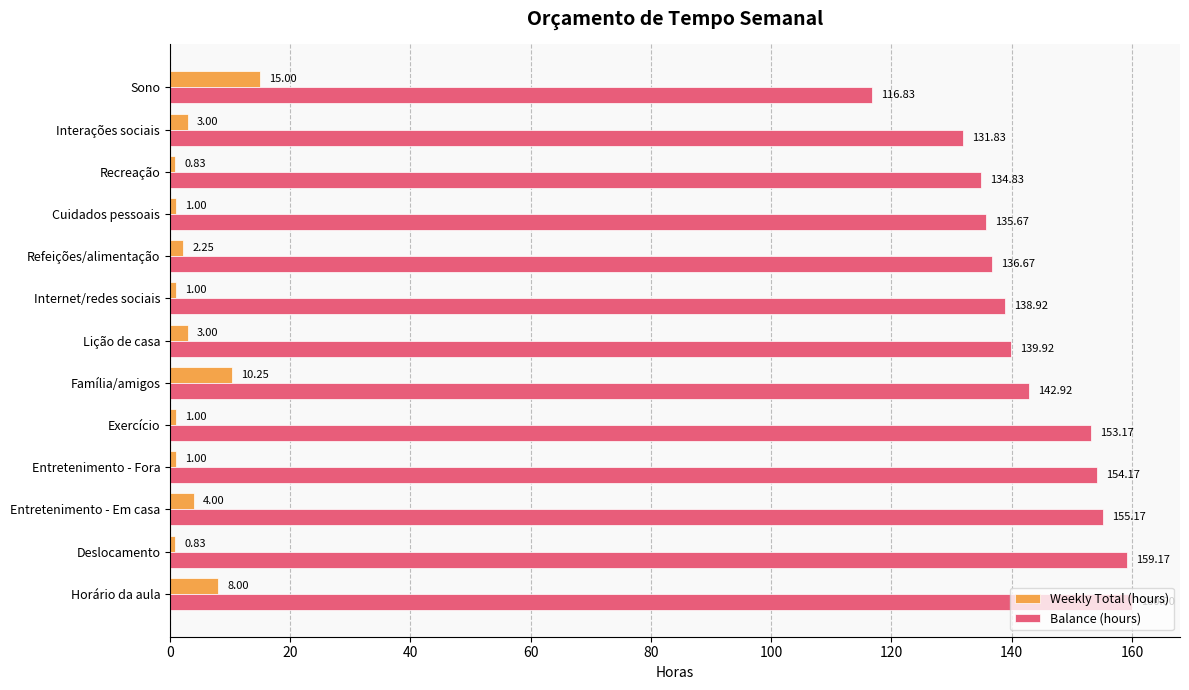

How many data points in Weekly Total (hours) are above 2?

7